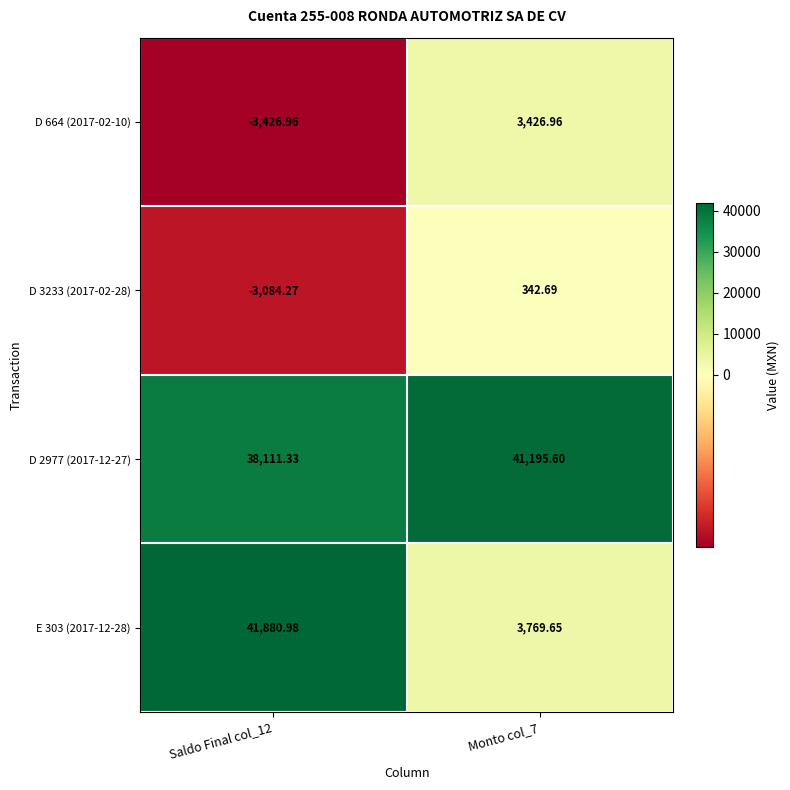

Is the value of D 3233 (2017-02-28) at Saldo Final col_12 greater than the value of D 664 (2017-02-10) at Monto col_7?

No